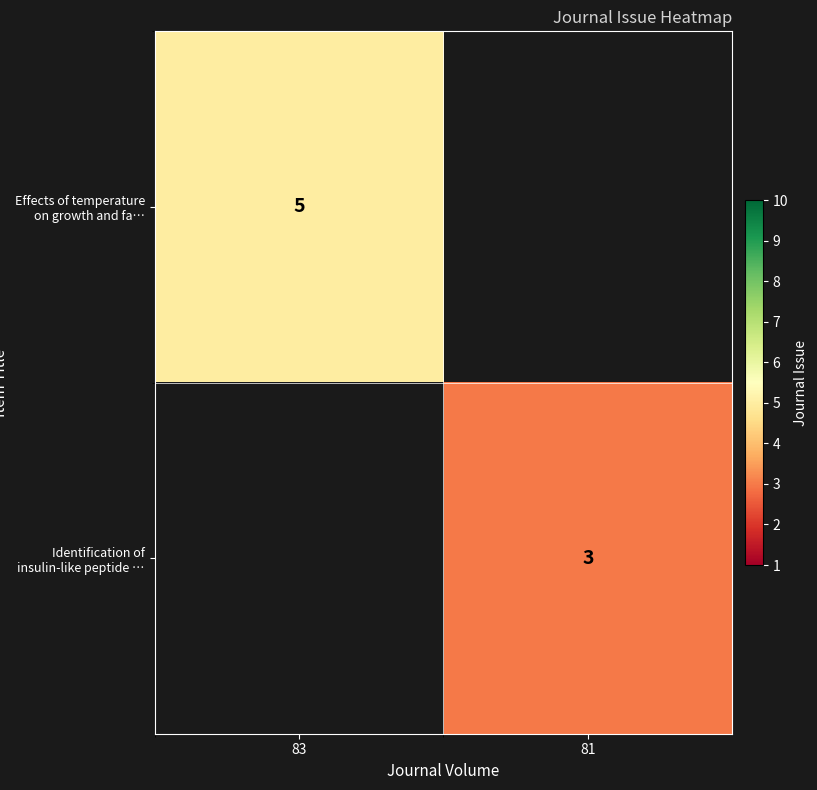

Count the number of data series in this chart.

2